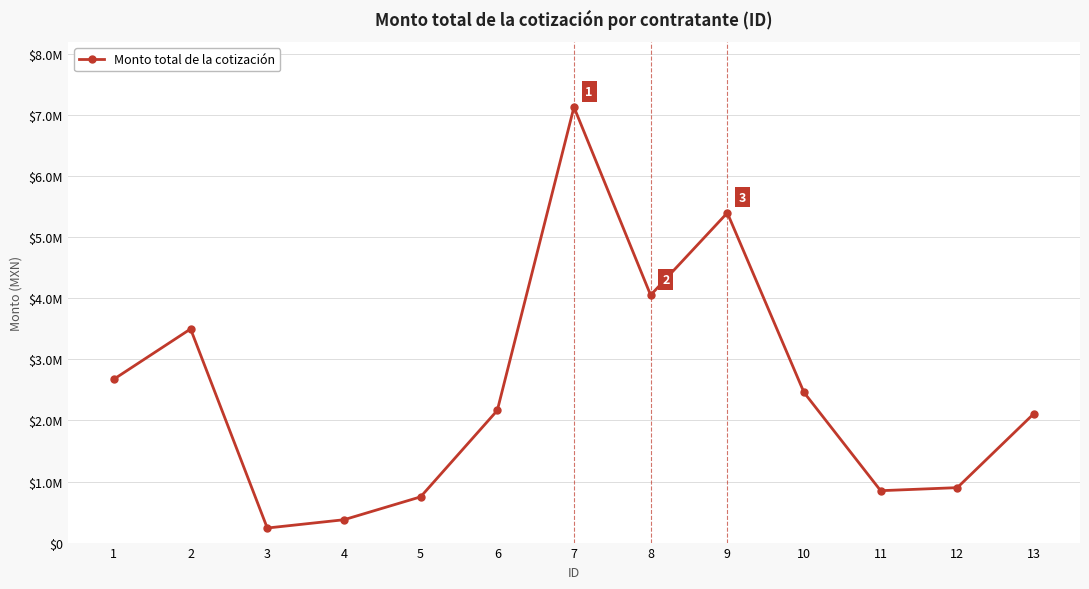

True or false: the data has more than 0 interior local peaks.

True